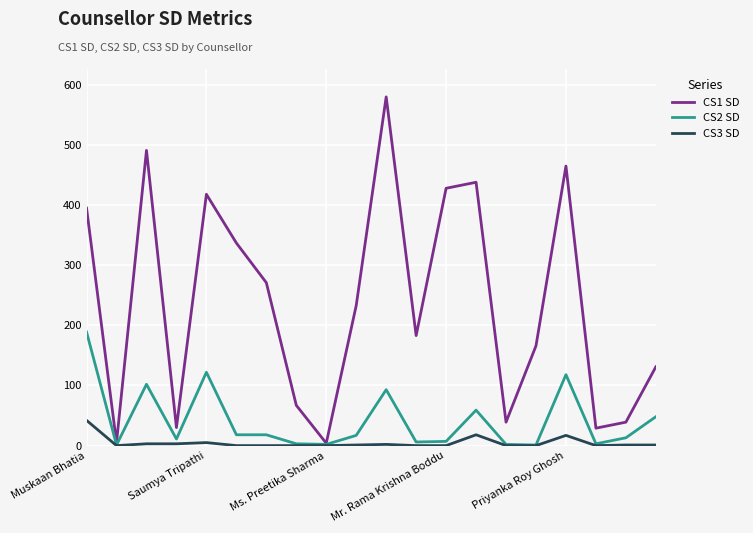

What is the maximum value shown in the chart?

580